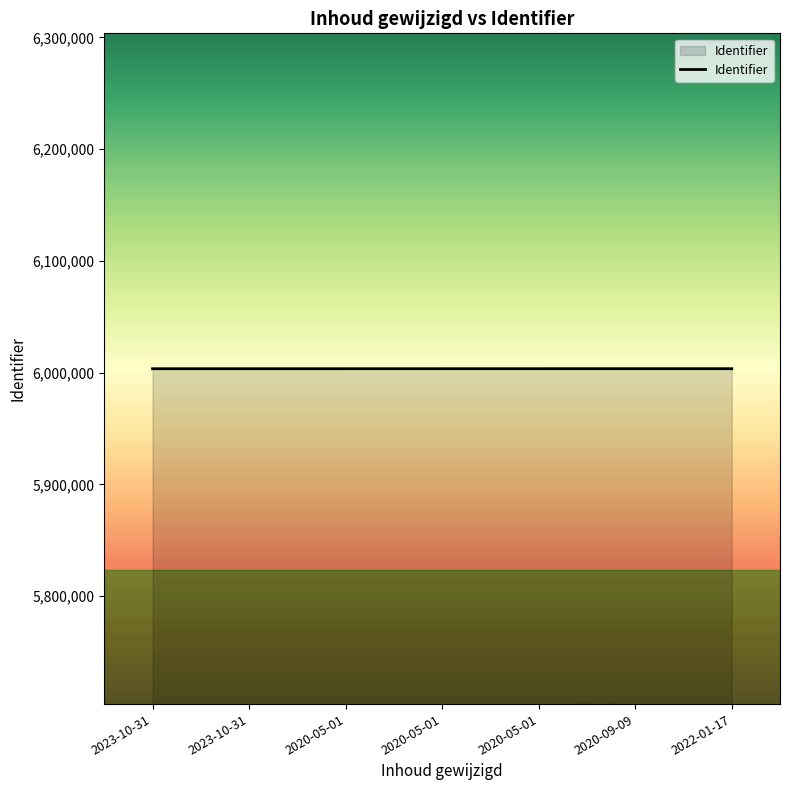

How many distinct data groups are displayed?

1